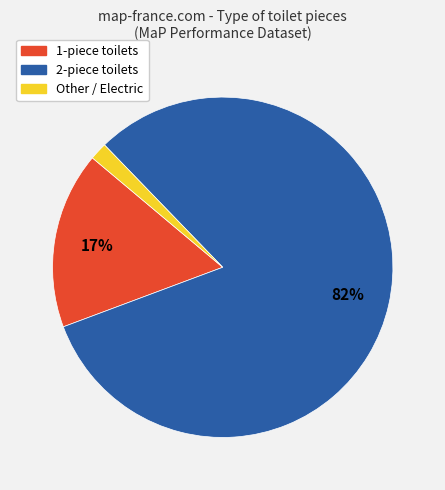

Which slice is the smallest?

Other / Electric